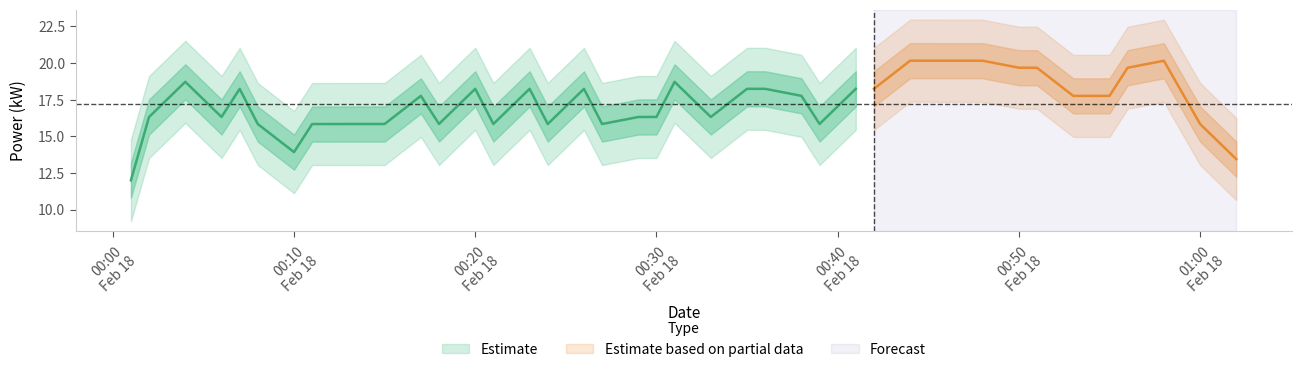

Rank the categories by value from lowest to highest.

16, 18, 1, 5, 8, 10, 12, 14, 20, 21, 24, 26, 28, 33, 4, 7, 36, 3, 6, 9, 23, 32, 35, 37, 11, 13, 25, 27, 30, 31, 34, 38, 0, 15, 17, 19, 29, 39, 2, 22